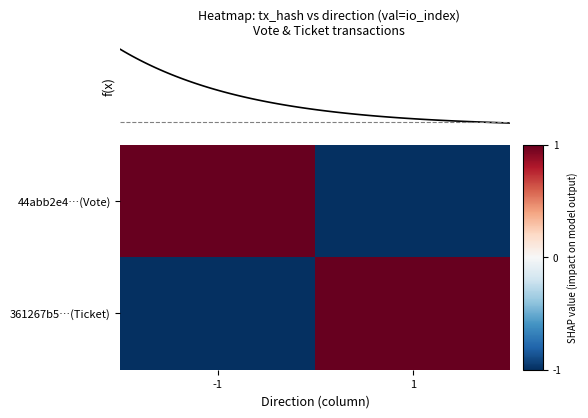

What is the highest value of the 44abb2e4…(Vote) series?

1